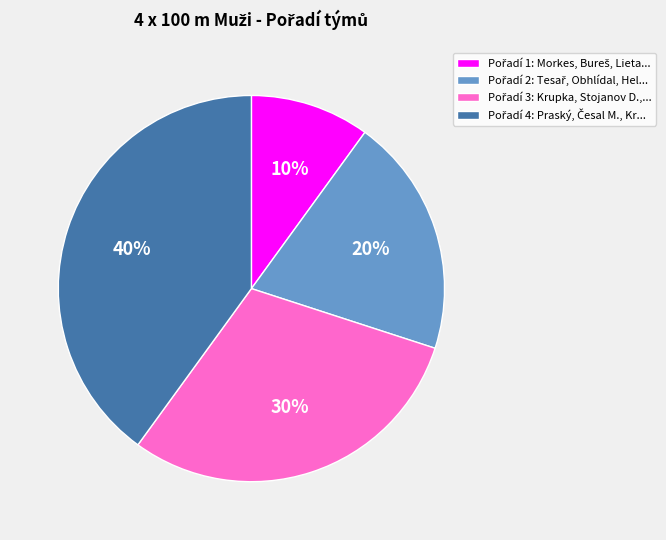

To the nearest percent, what is the difference between the largest and smallest slice percentages?

30%